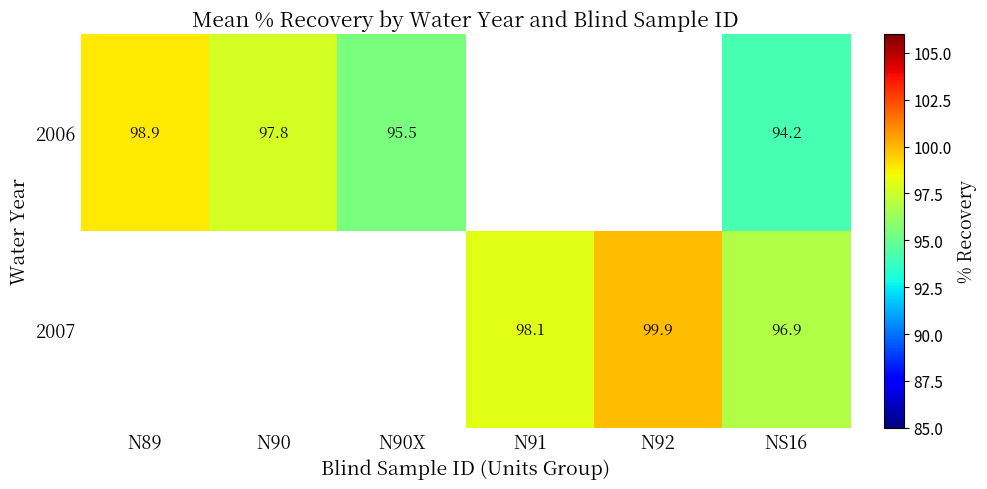

What is the sum of the 2006 values at N90X and NS16?

189.6